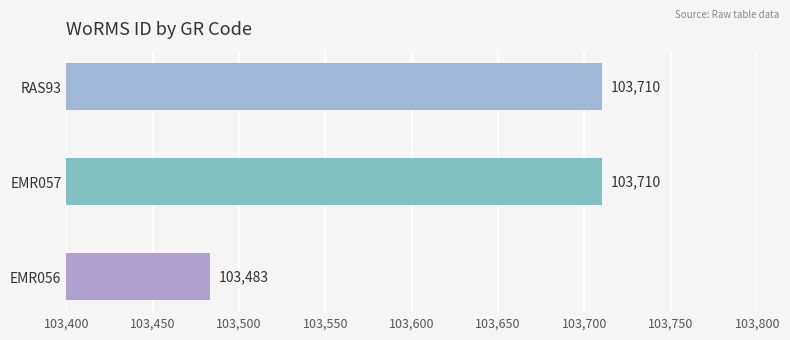

Are the bars grouped side by side (vs. stacked)?

No